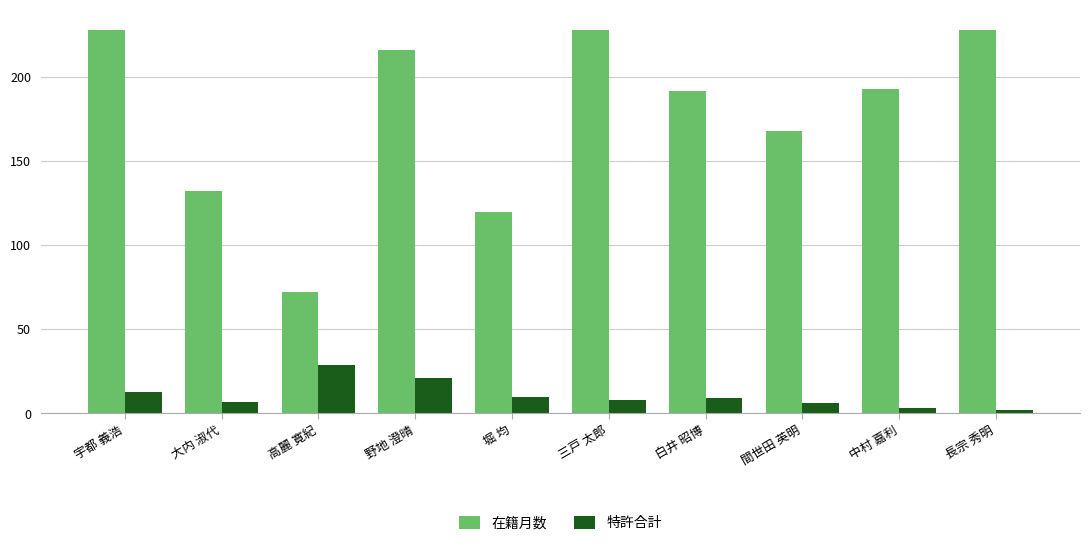

Reading left to right, what are all the values shown in this chart?

在籍月数: 228	132	72	216	120	228	192	168	193	228
特許合計: 13	7	29	21	10	8	9	6	3	2